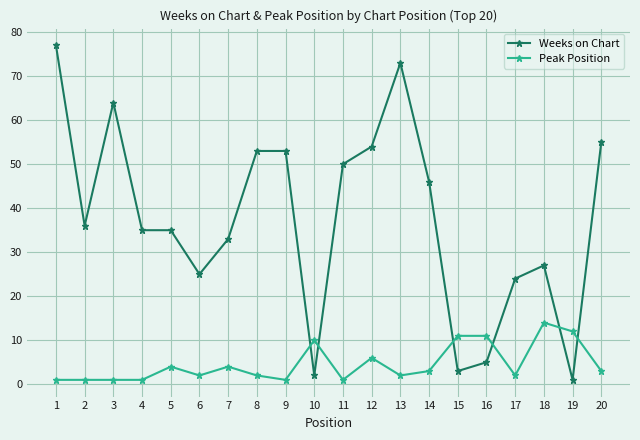

The Weeks on Chart series shows 54 at 12. True or false?

True